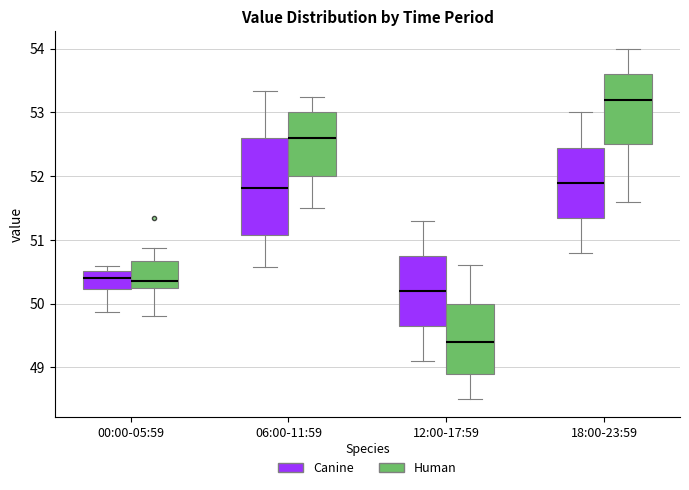

Which box's median line is the highest?

18:00-23:59 (Human)